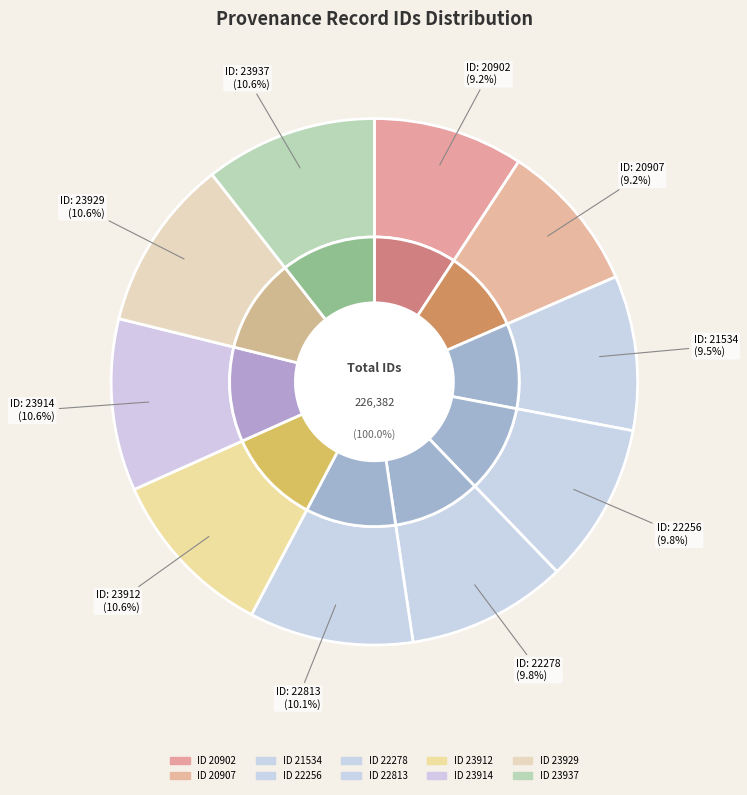

Count the number of slices in the pie.

10